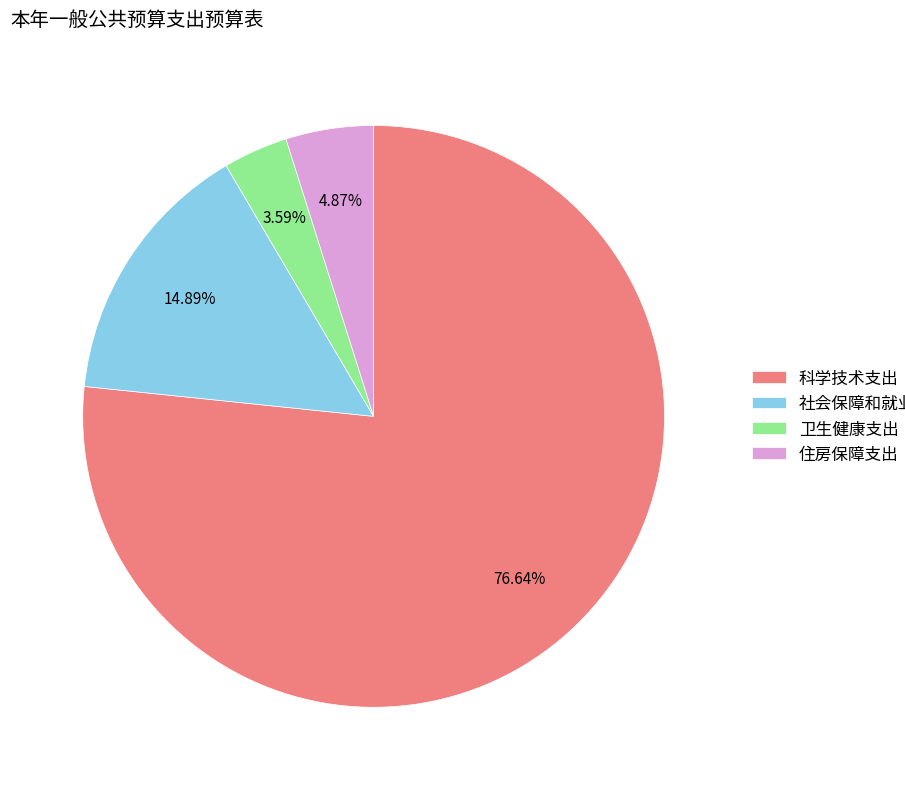

Is it true that 社会保障和就业支出 is 3% of the pie?

False